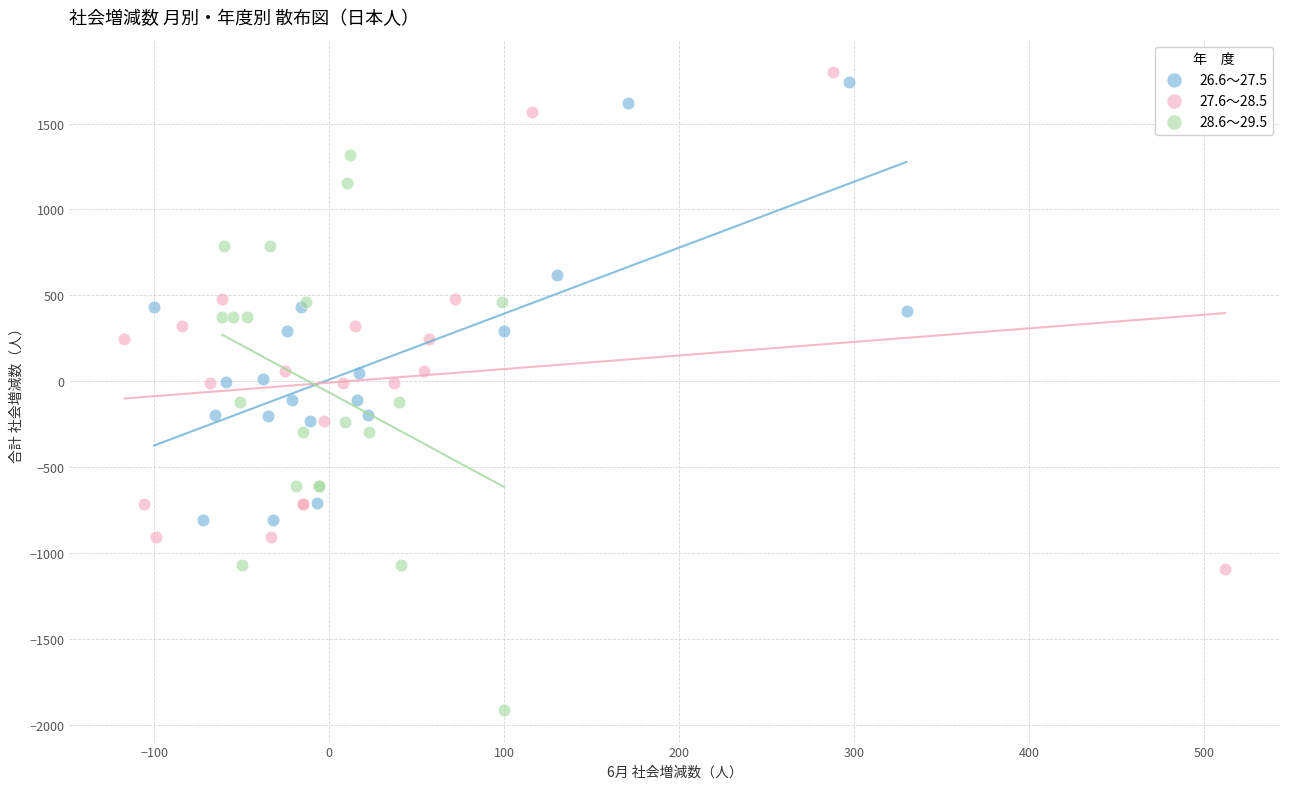

Which series has the widest spread of Y values?

28.6～29.5